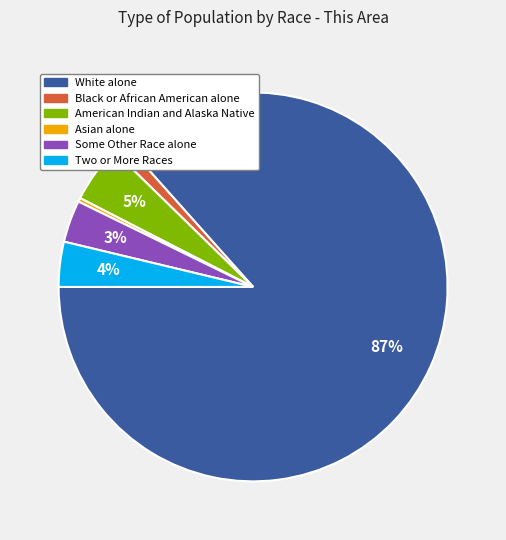

Is it true that Asian alone is 0% of the pie?

True